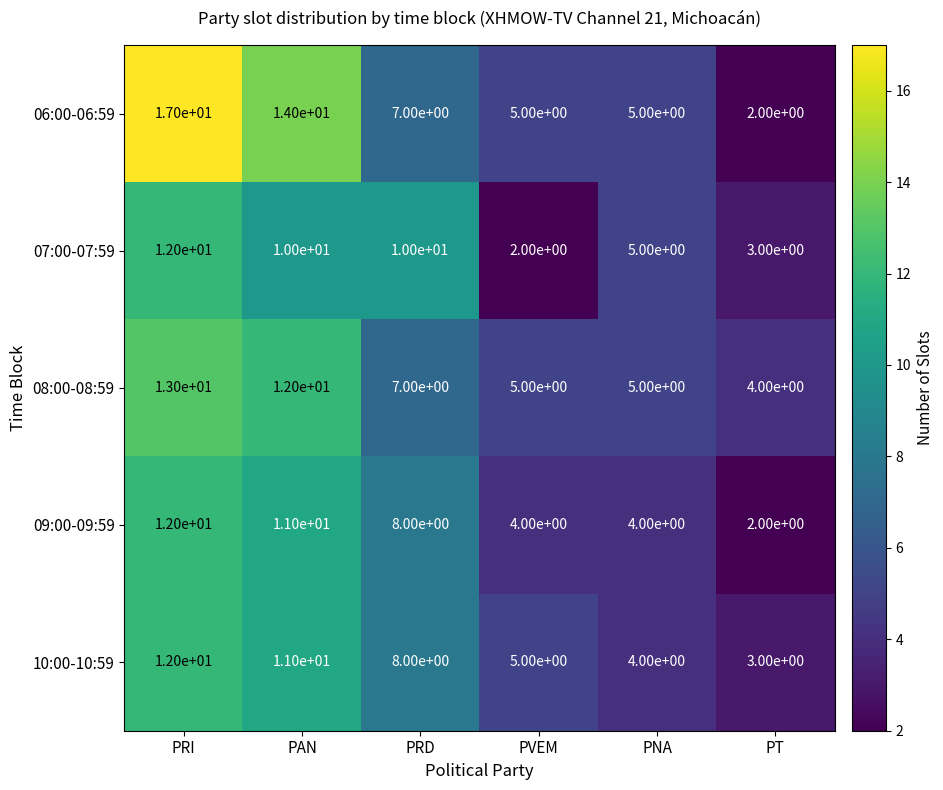

How many data points does each series have?

6